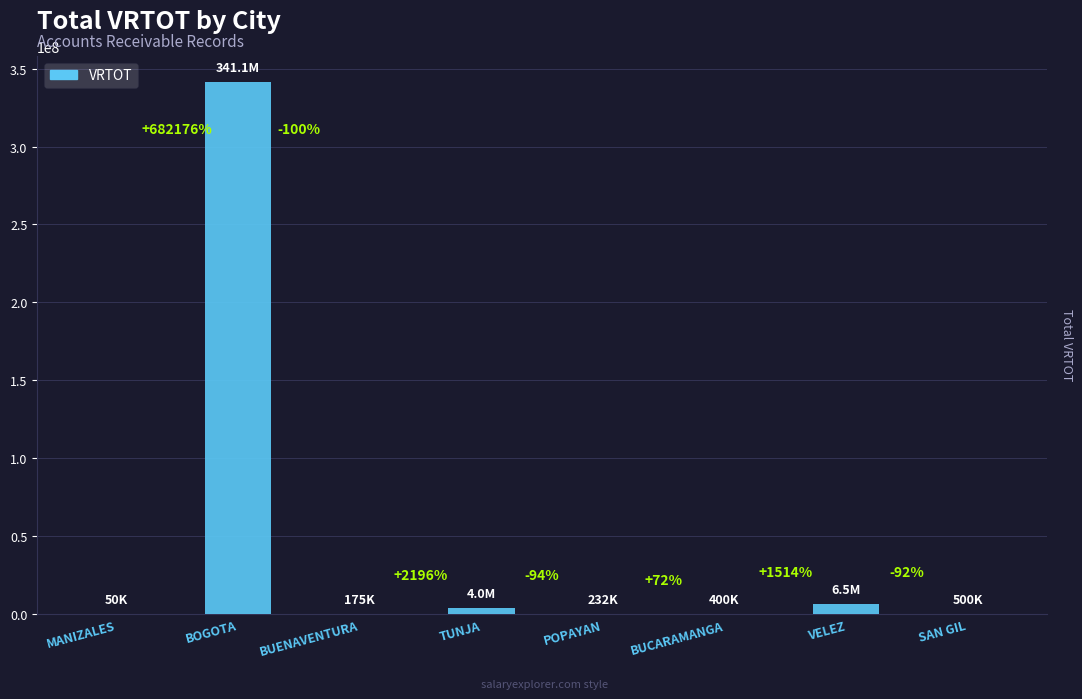

Are the bars horizontal?

No